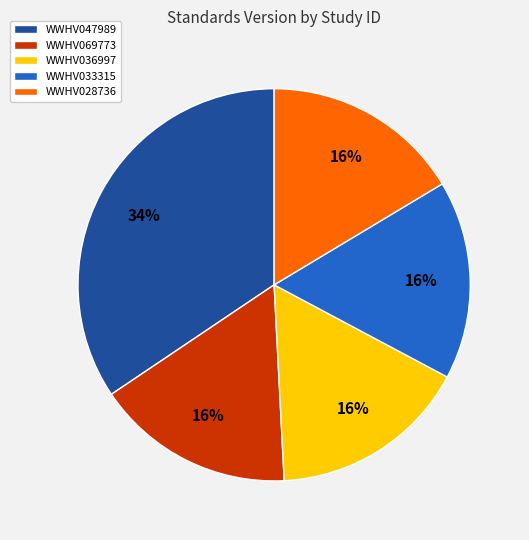

To the nearest percent, what portion does WWHV028736 represent?

16%